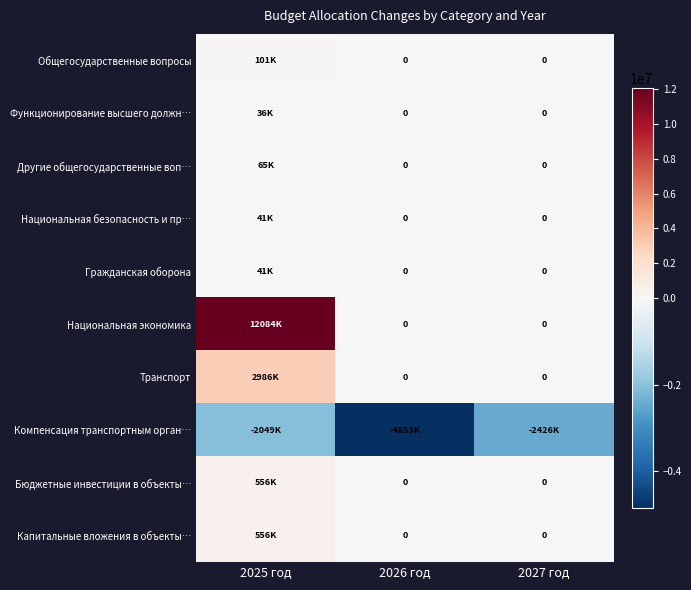

The value of Другие общегосударственные воп… at 2025 год is 90166.7. True or false?

False